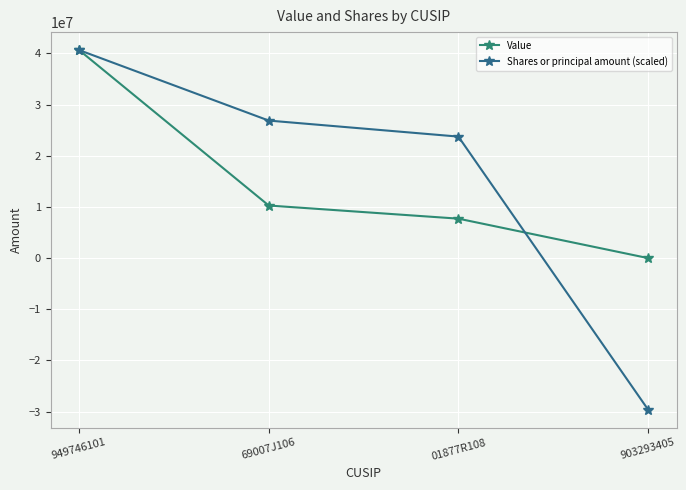

Is the value of Value at 949746101 greater than the value of Shares or principal amount (scaled) at 903293405?

Yes